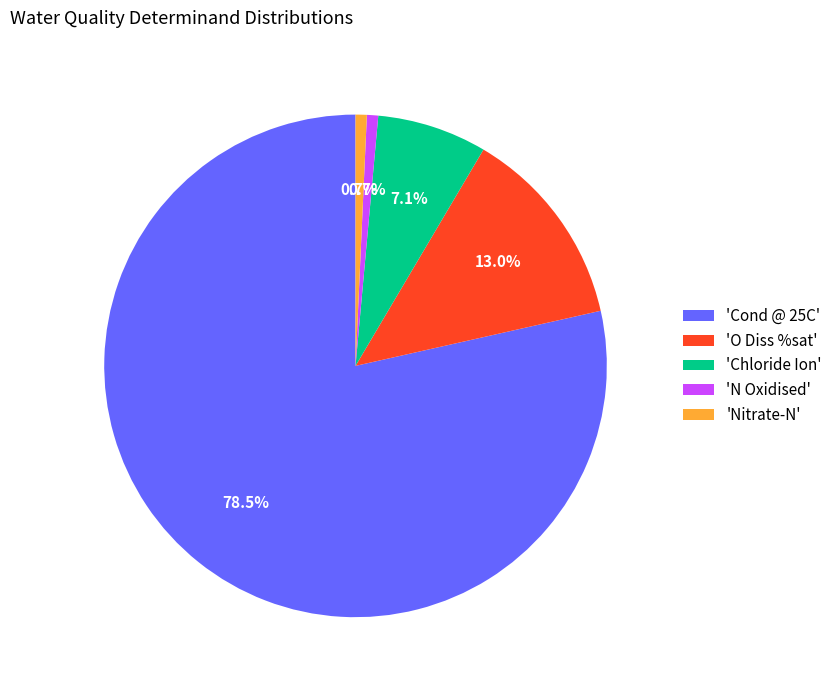

To the nearest percent, what is the average slice percentage?

20%